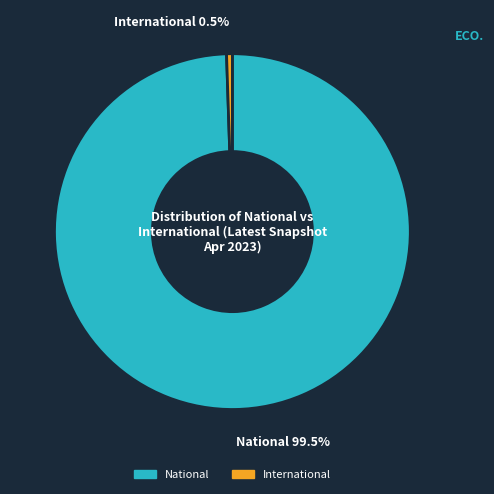

What is the ratio of the value at National to the value at International?

190.0